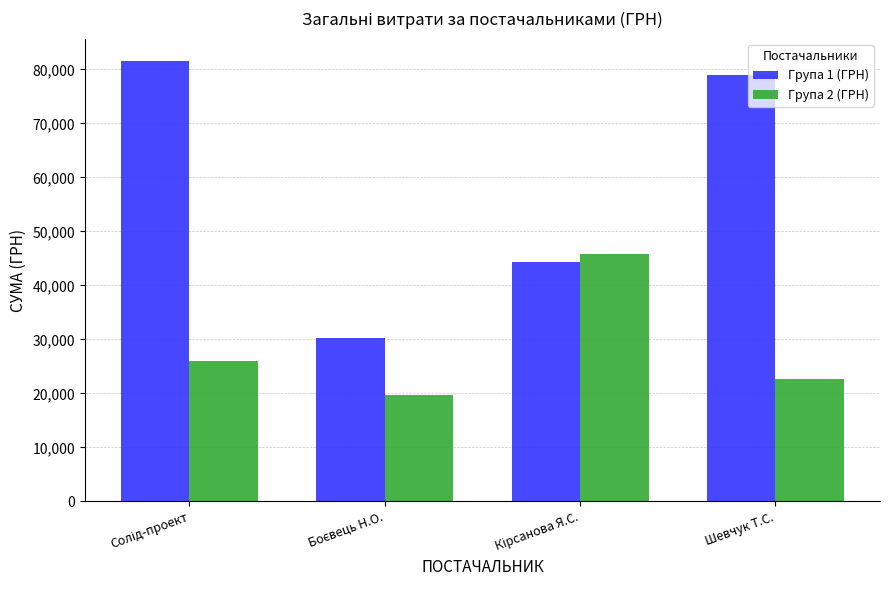

How many bars are there in total?

8